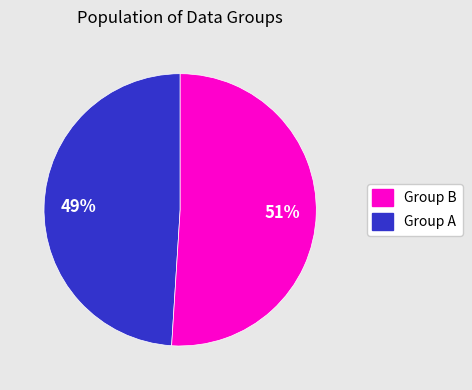

Does any single category account for the majority?

Yes